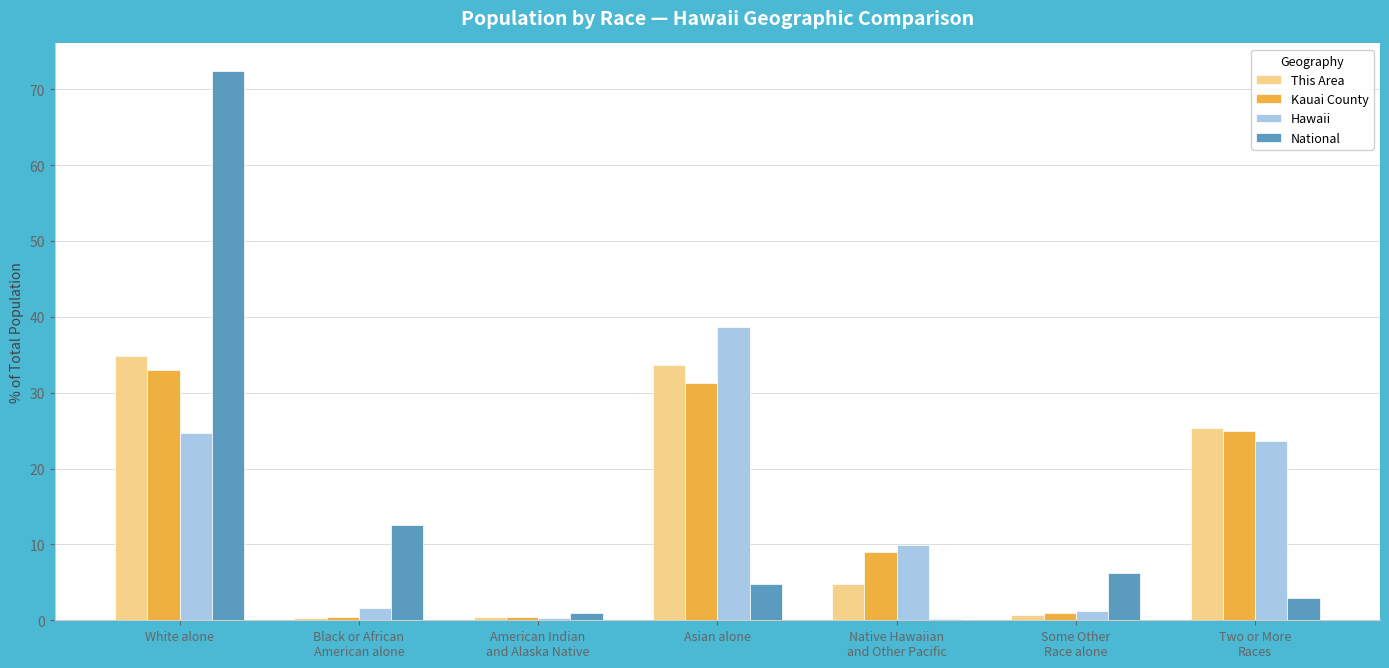

At which label is Kauai County closest to 16?

Native Hawaiian
and Other Pacific